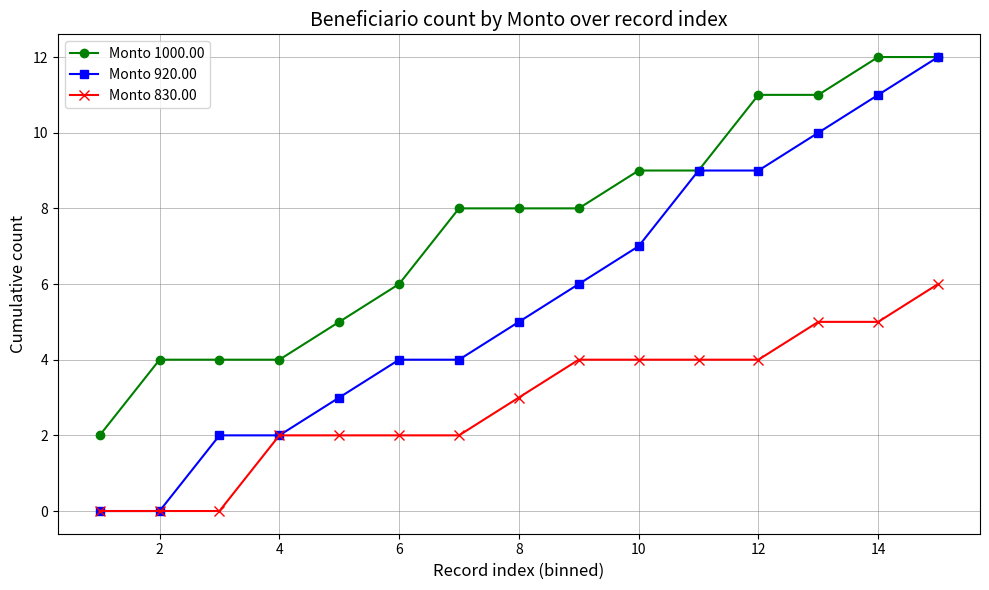

What is the highest value of the Monto 920.00 series?

12